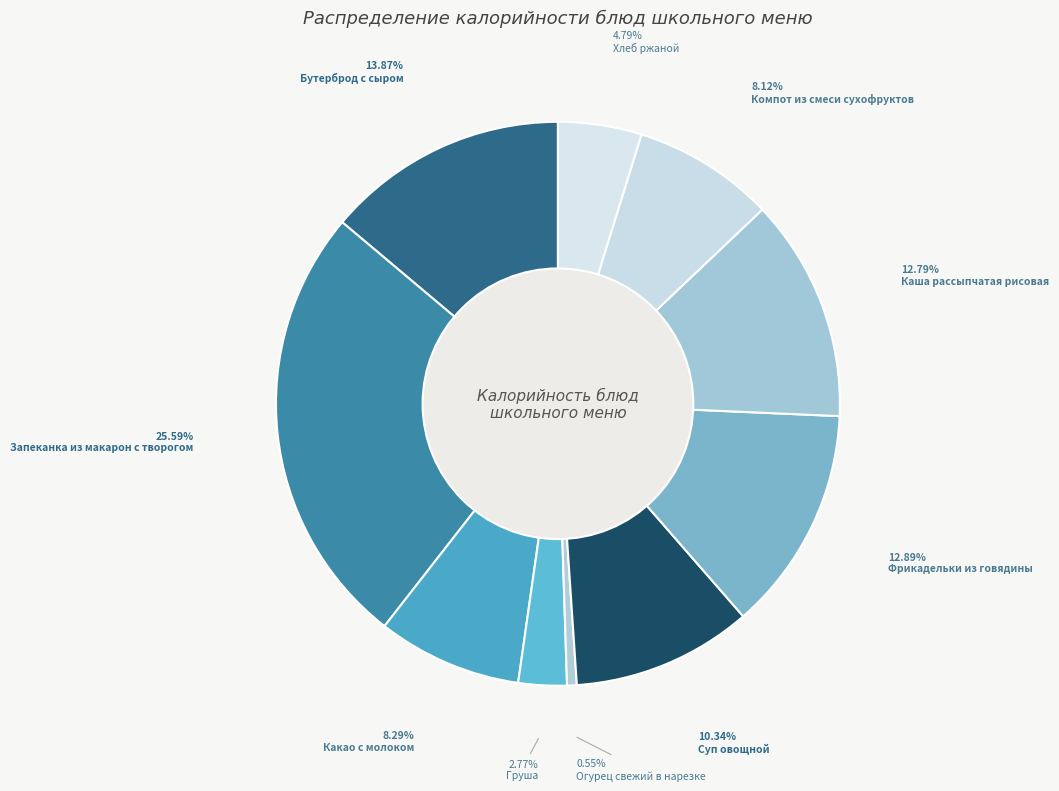

Count the number of slices in the pie.

10